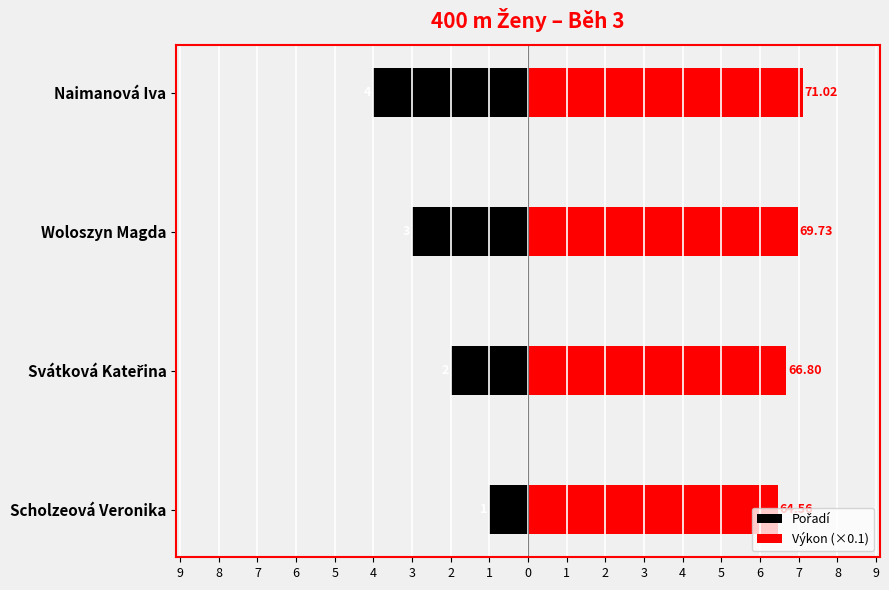

What is the difference between the highest and lowest values at Naimanová Iva?

11.1